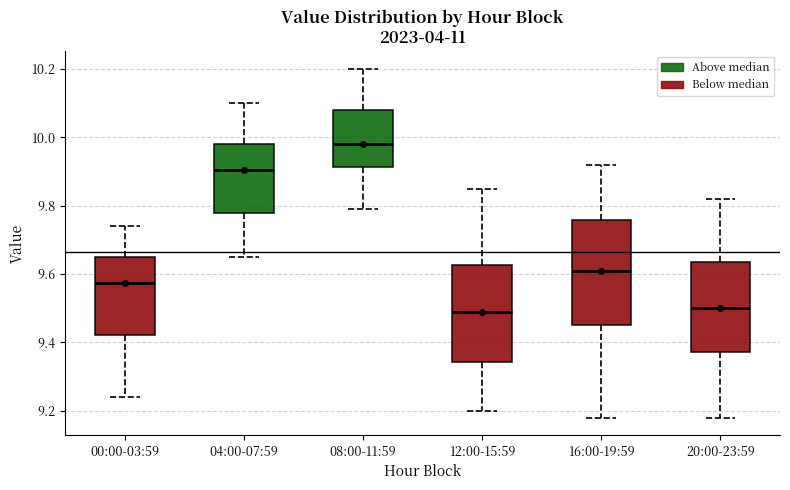

Which box's median line is the highest?

08:00-11:59